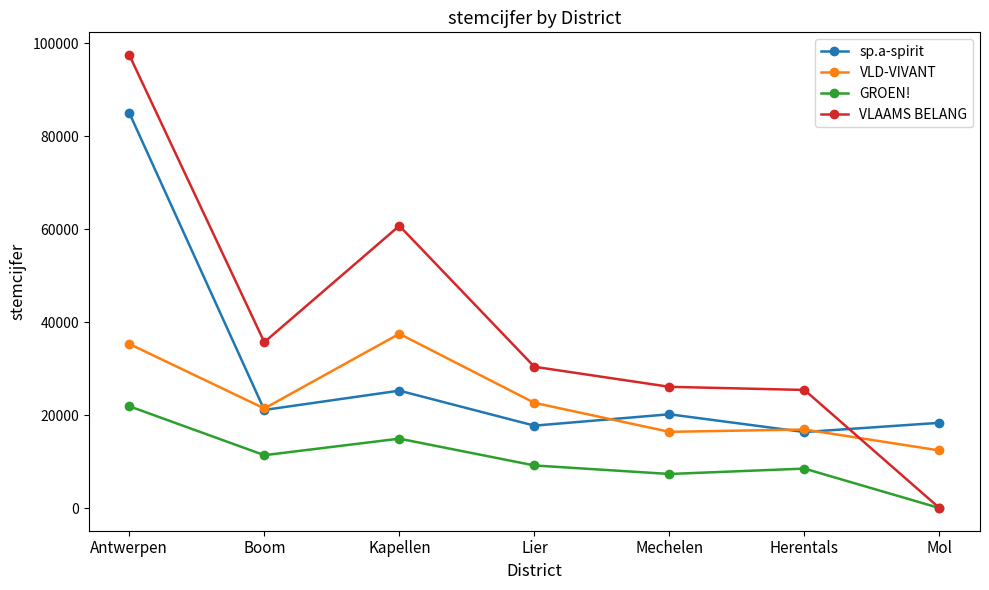

What are all the series names shown in the legend?

sp.a-spirit, VLD-VIVANT, GROEN!, VLAAMS BELANG